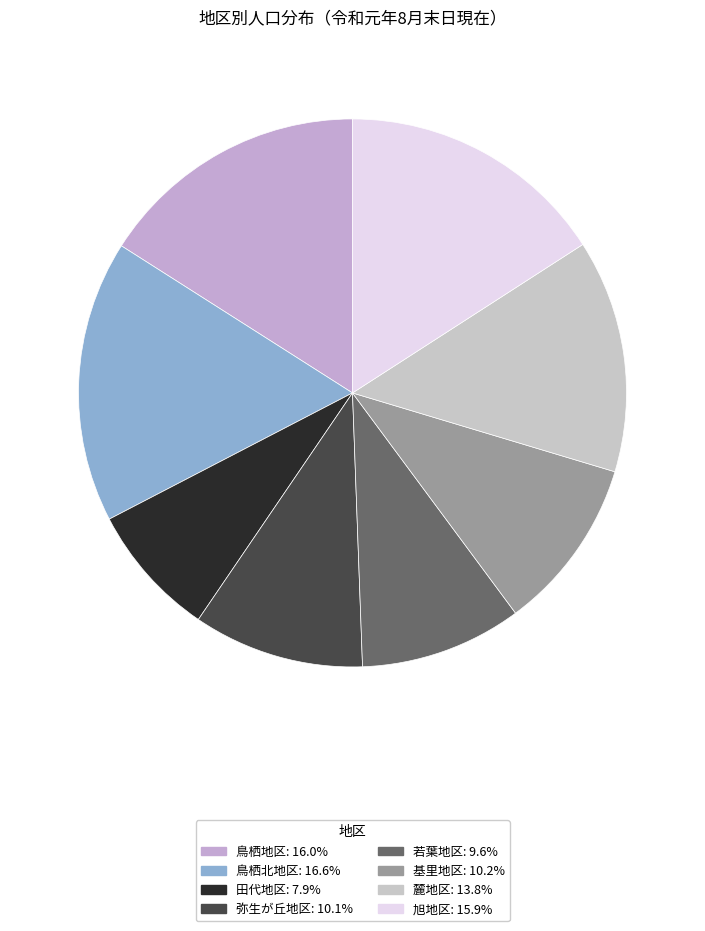

What percentage do 弥生が丘地区 and 旭地区 together represent?

26.0%